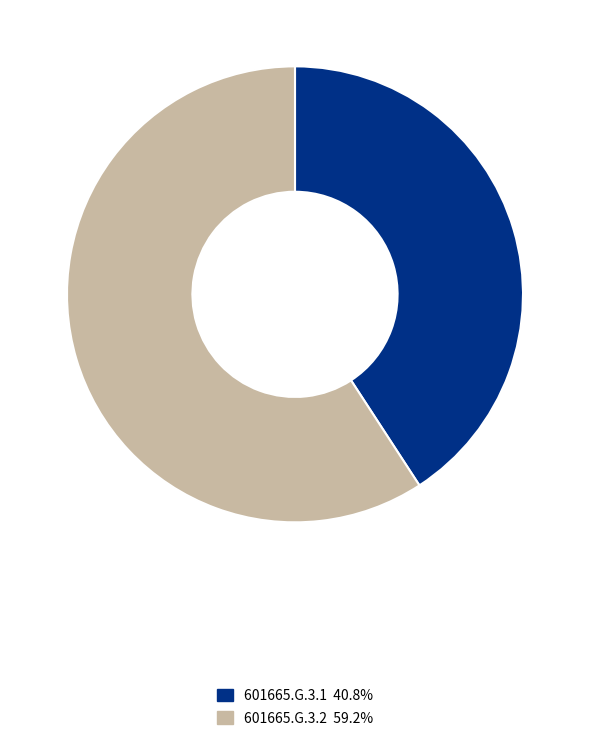

Which has a higher value, 601665.G.3.2 or 601665.G.3.1?

601665.G.3.2